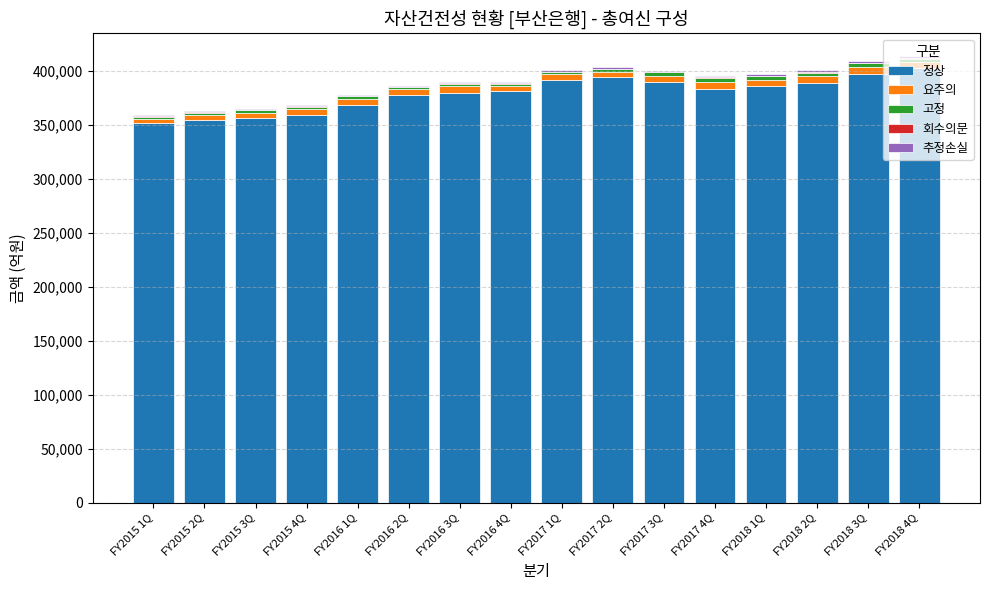

Which series has the widest spread of values?

정상